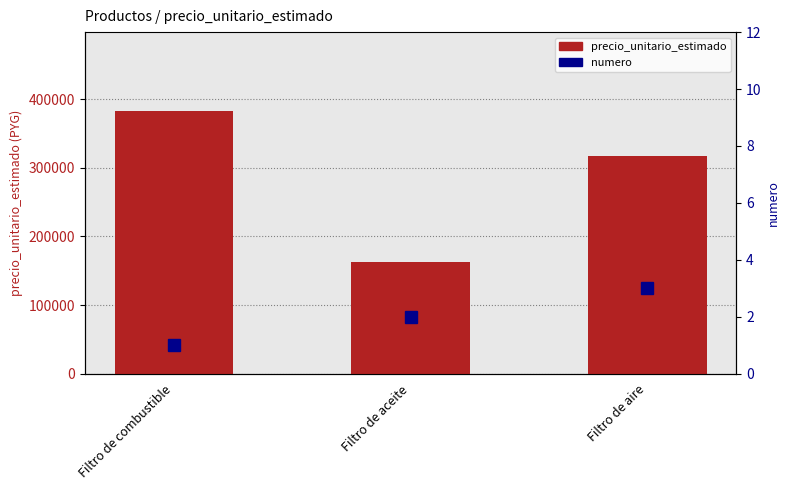

What is the average value of the numero series?

2